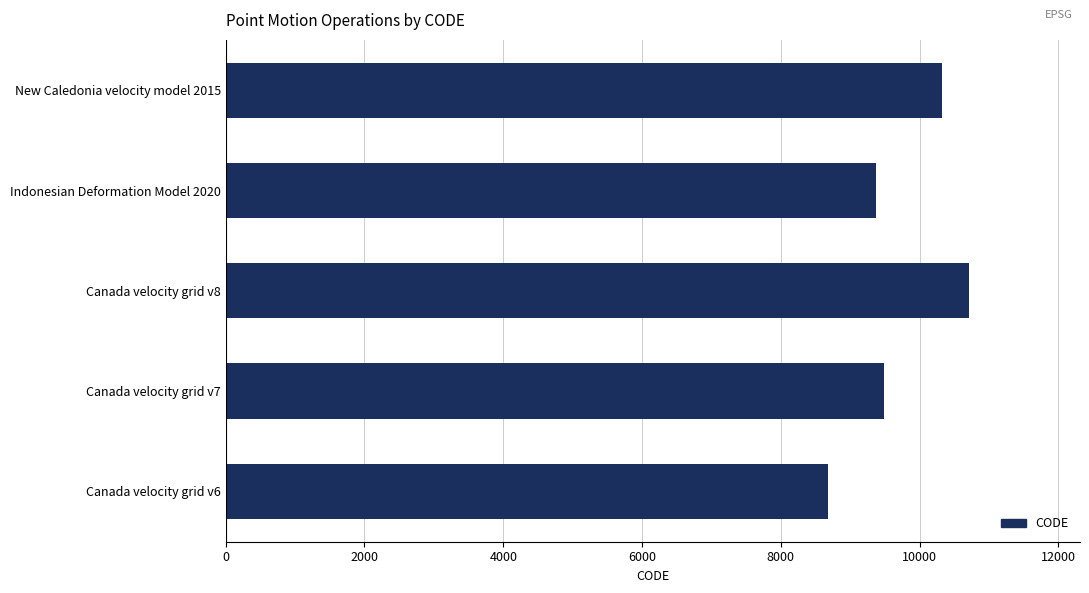

What is the greatest value displayed?

10707